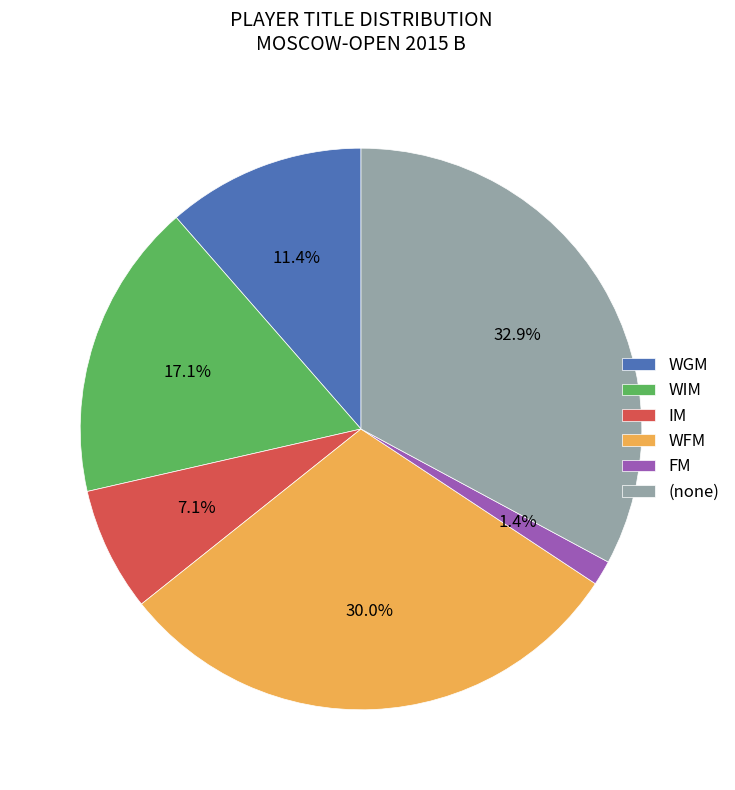

Which category has the biggest portion of the pie?

(none)